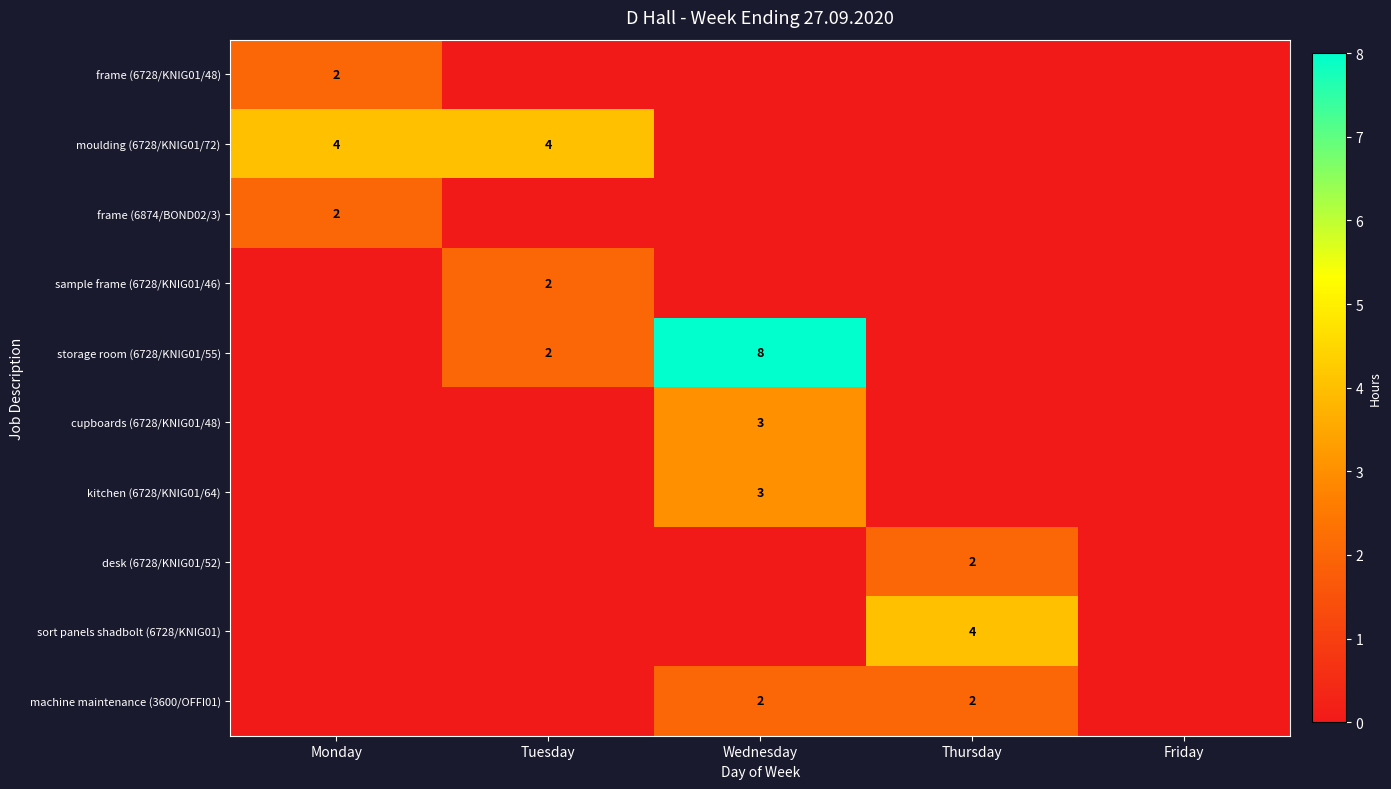

True or false: desk (6728/KNIG01/52) has a value of 1 at Monday.

False